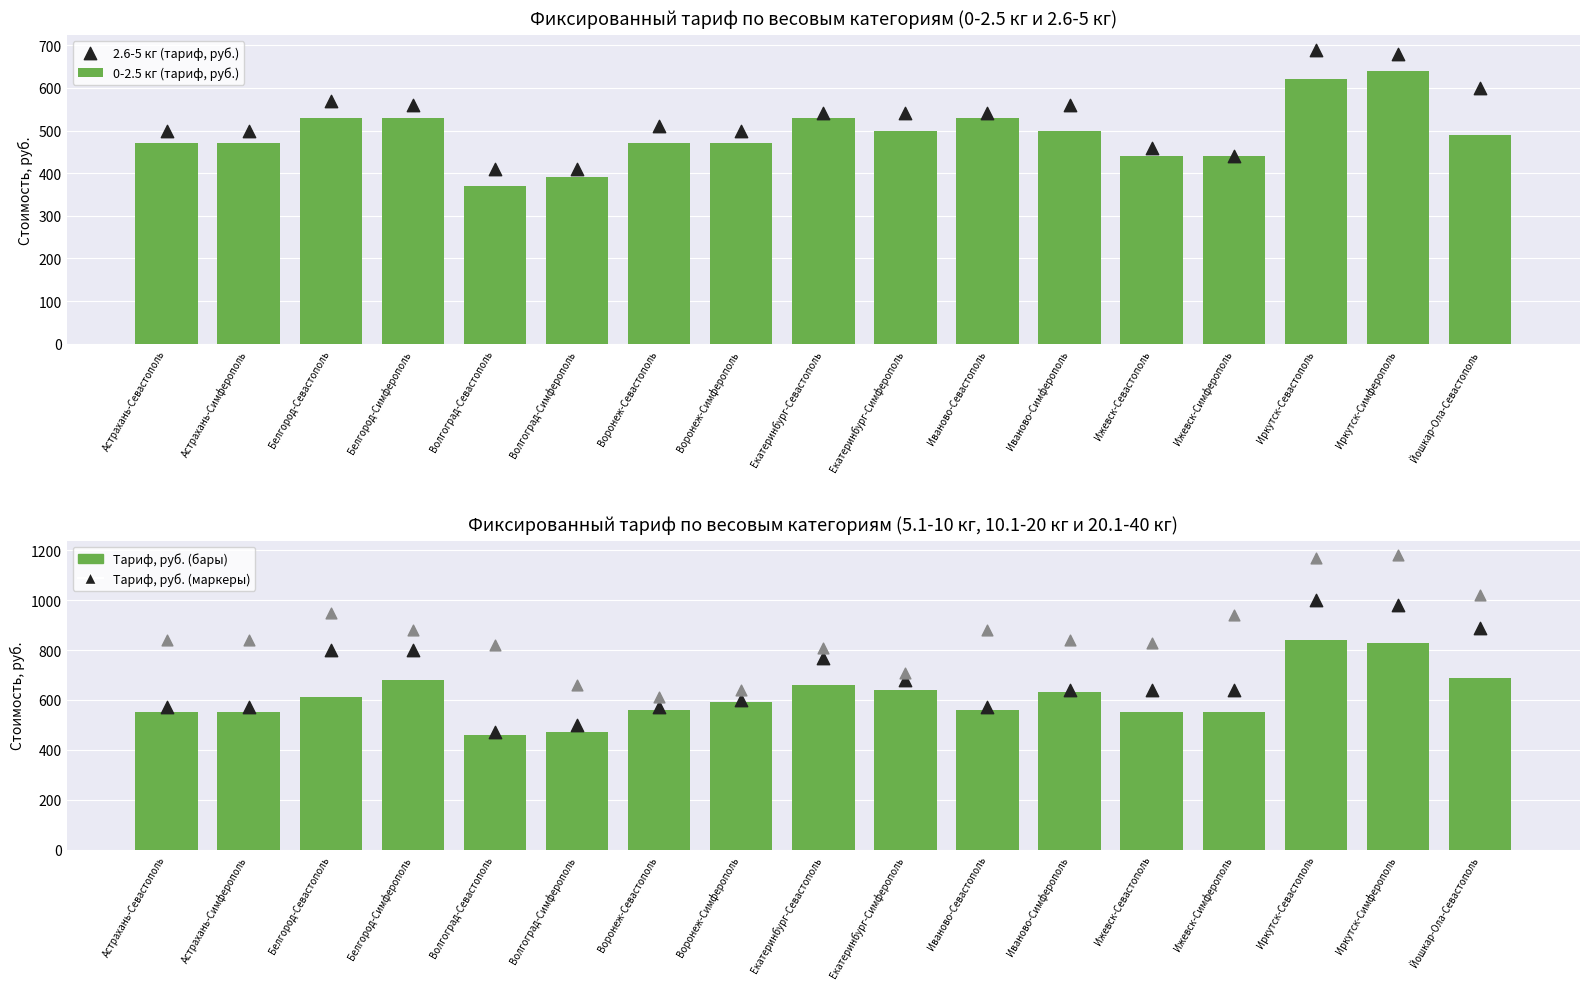

Which series has the widest spread of Y values?

20.1-40 кг (тариф, руб.)